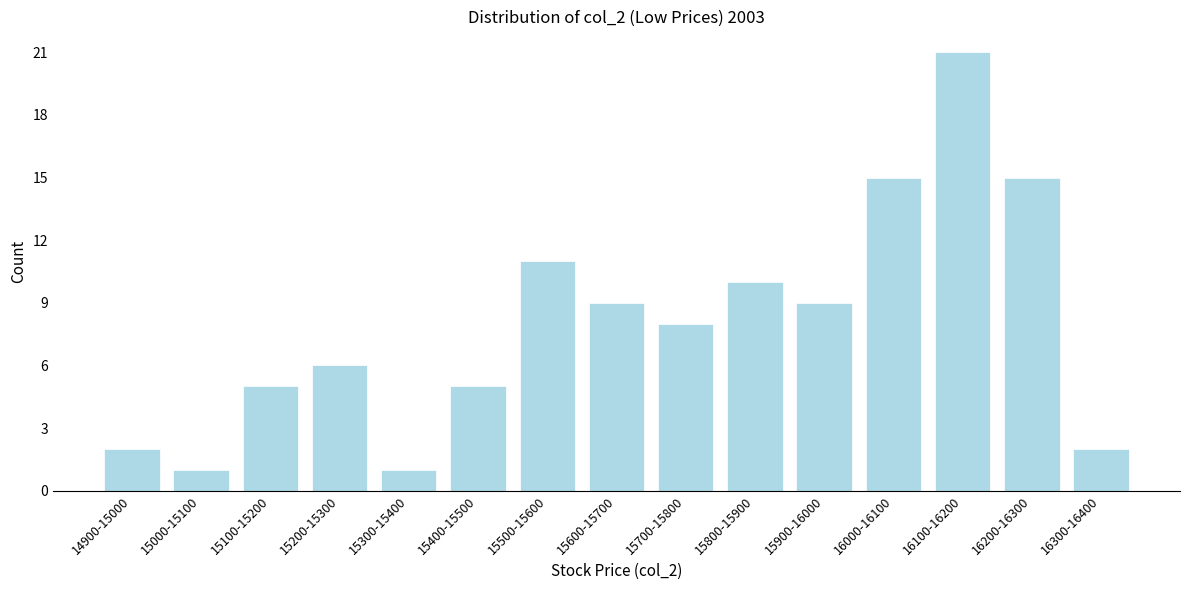

Reading left to right, transcribe all the data shown in this chart.

2	1	5	6	1	5	11	9	8	10	9	15	21	15	2